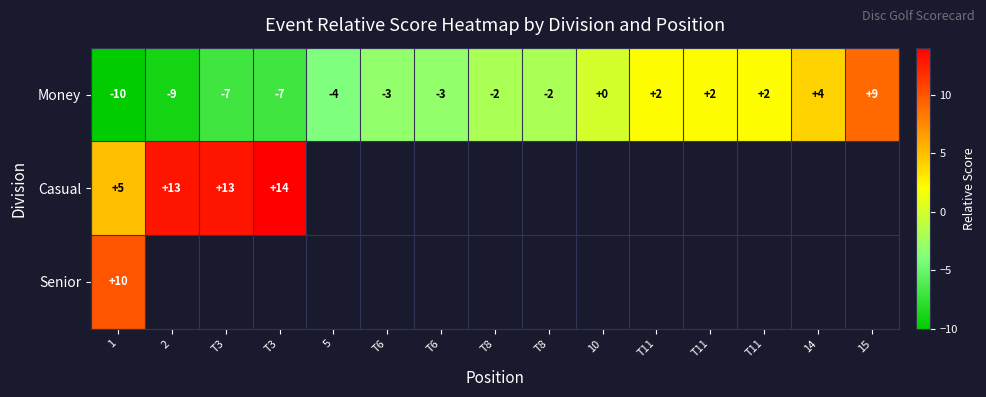

What is the greatest value displayed?

14.0